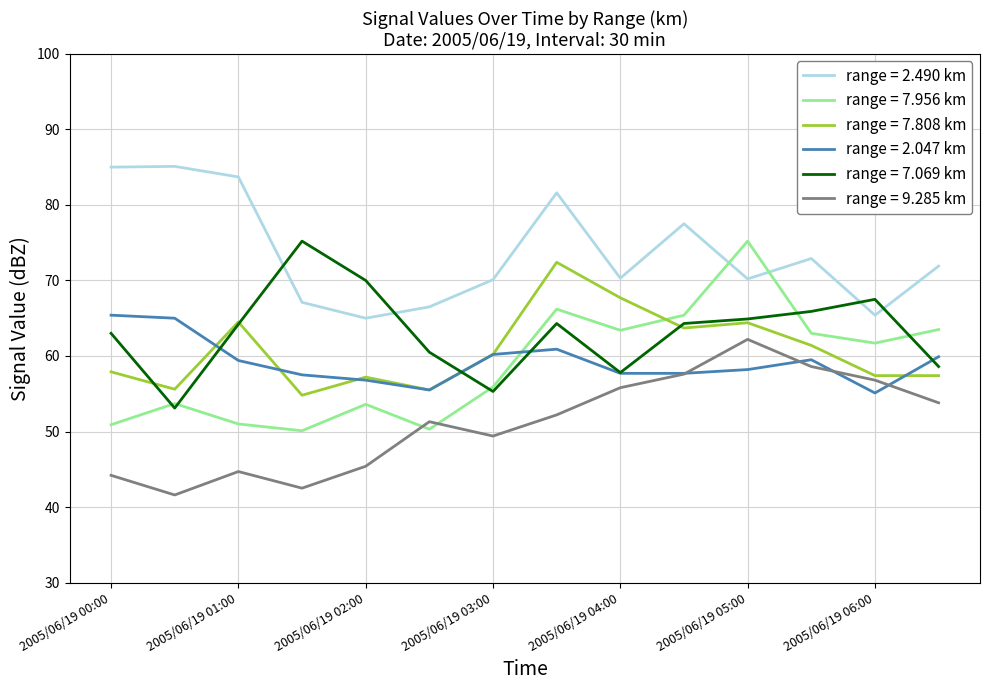

What is the greatest value displayed?

85.1